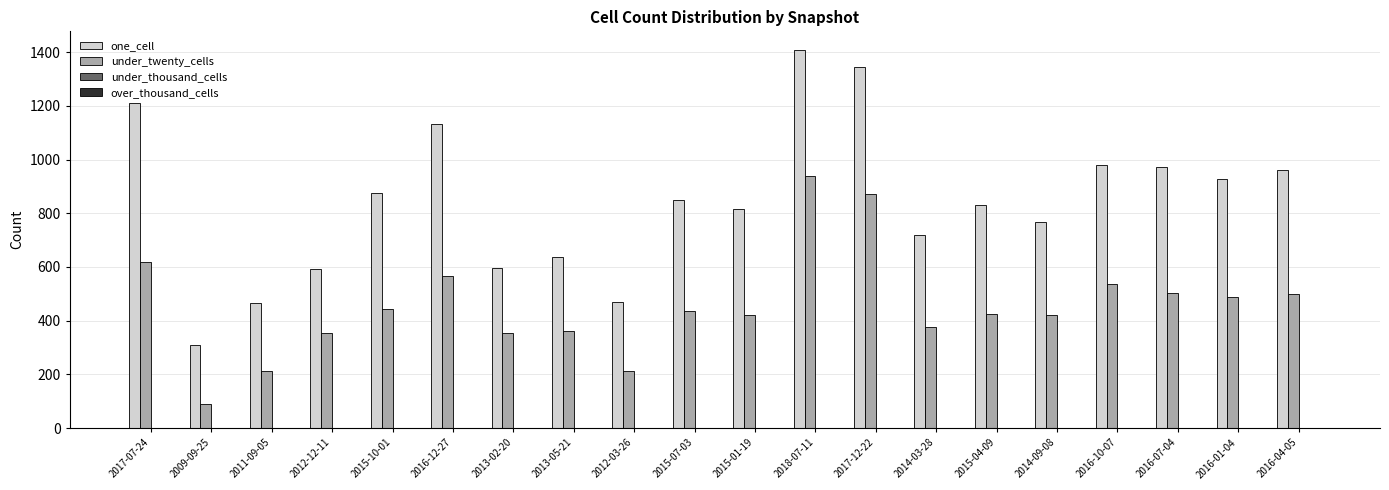

How many categories are shown in the chart?

20